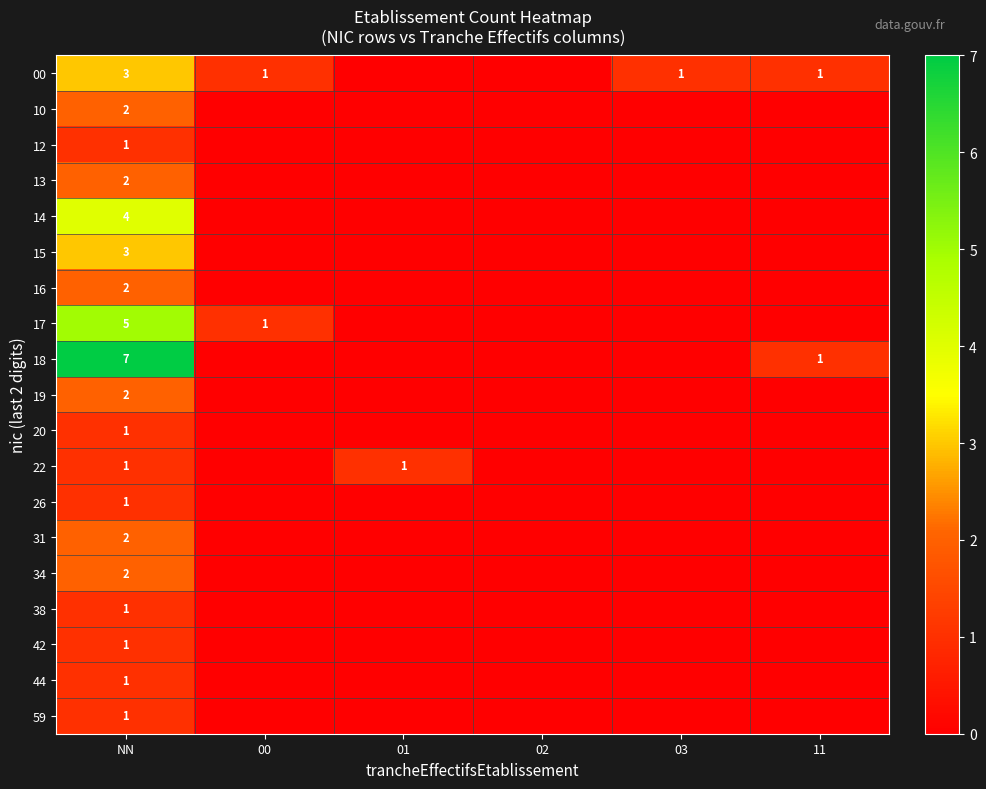

What is the difference between the highest and lowest values at NN?

6